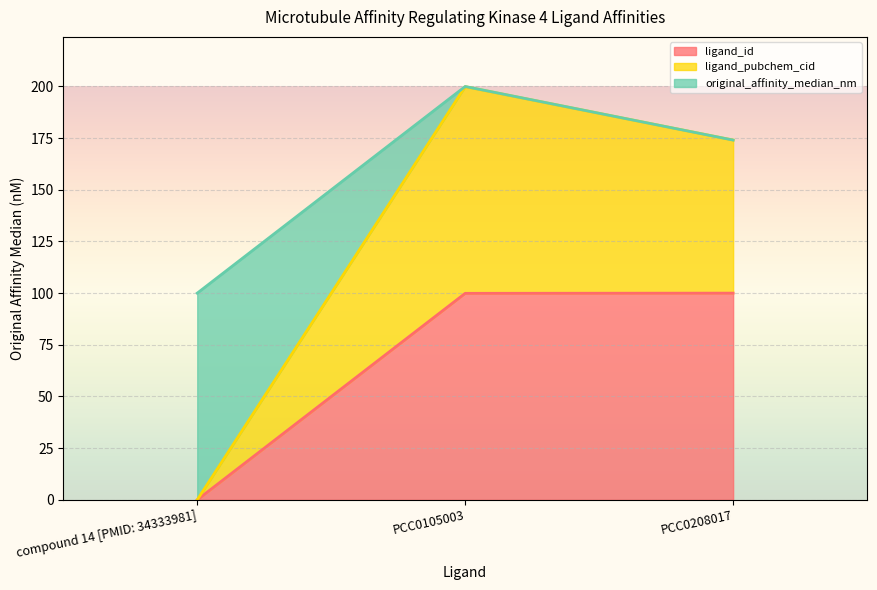

What is the difference between the ligand_id values at compound 14 [PMID: 34333981] and PCC0208017?

100.0